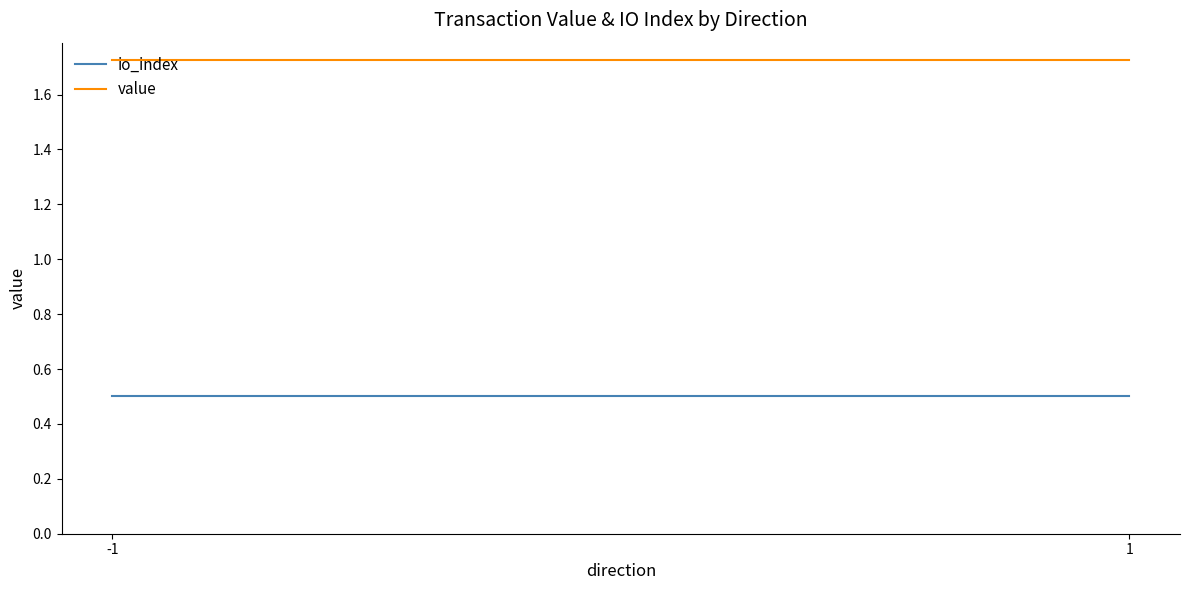

How many categories are shown in the chart?

2